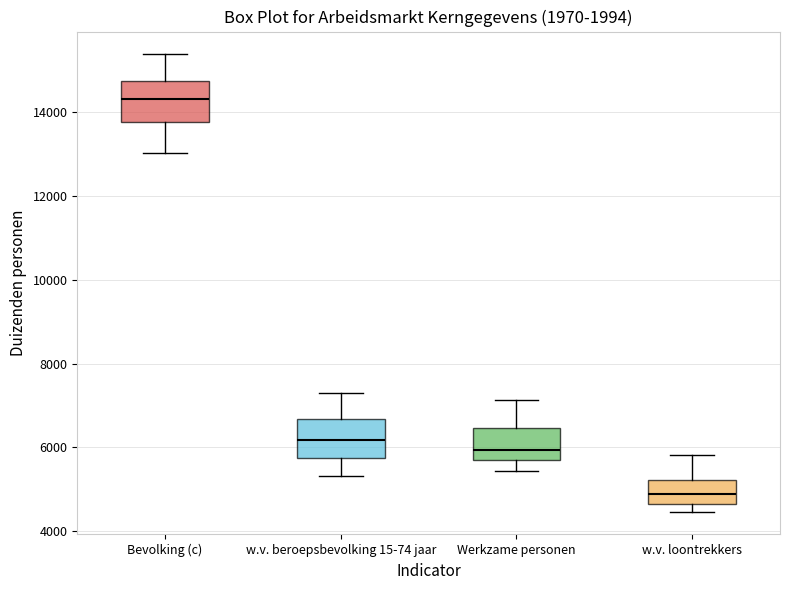

Which box has the lowest median line?

w.v. loontrekkers